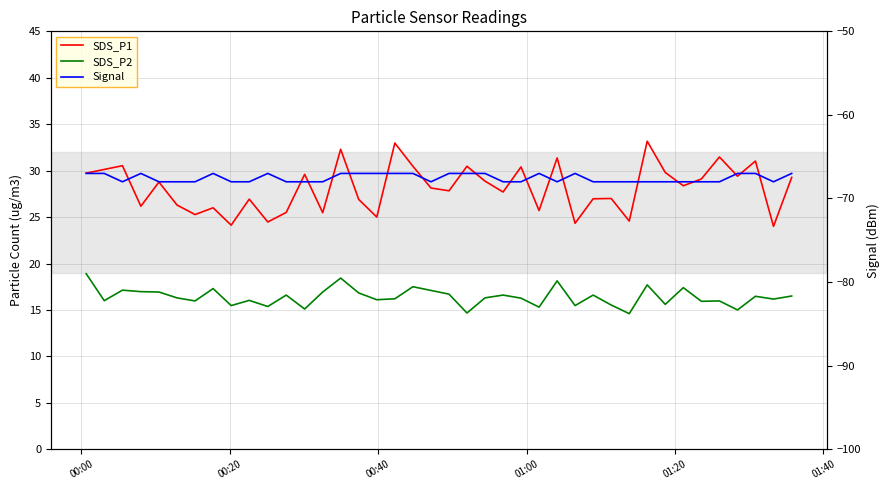

Count the number of categories in the chart.

40